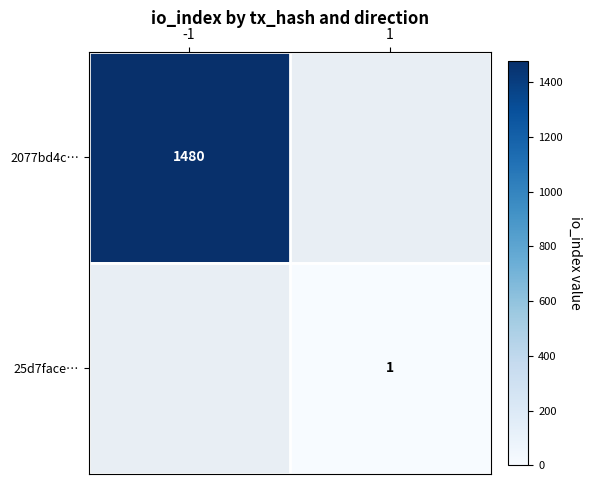

Which has a higher value, 1 or -1?

-1